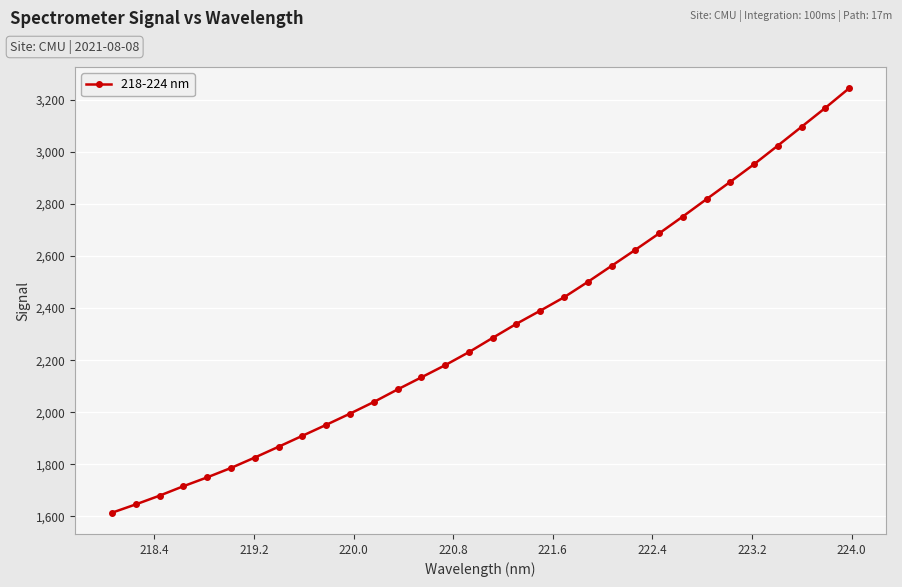

What is the smallest value displayed?

1614.4